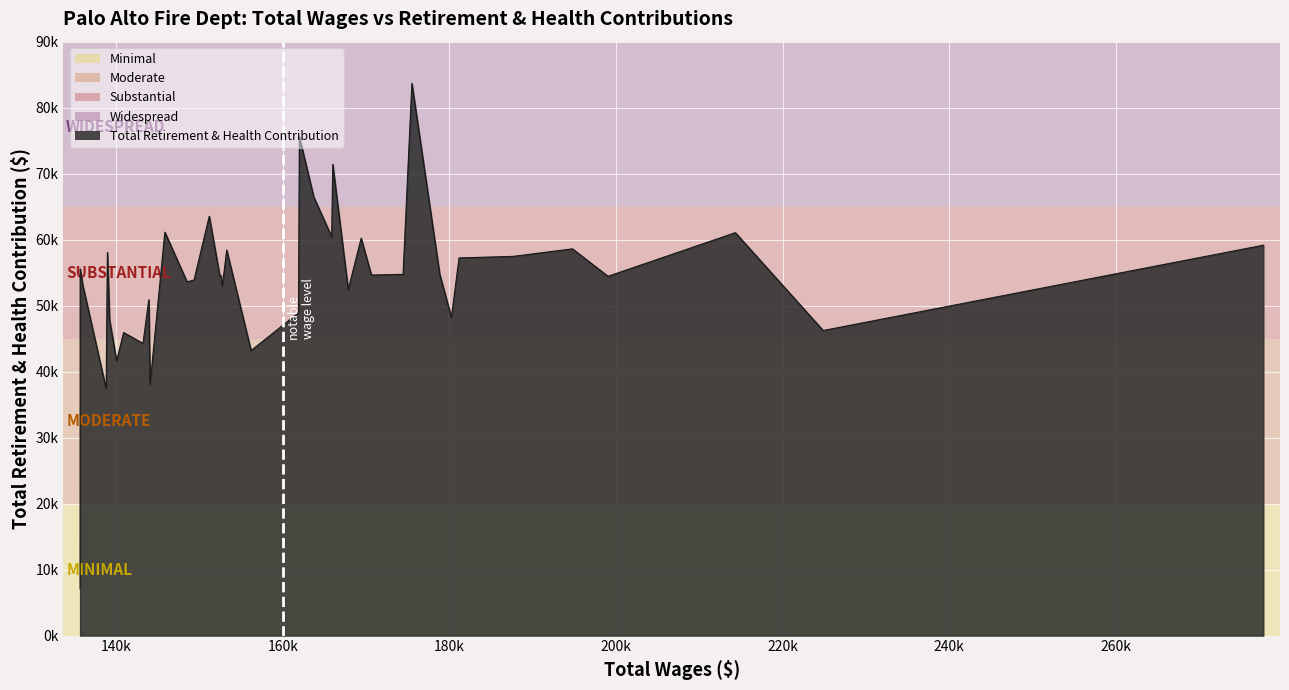

Rank the categories by value from highest to lowest.

9, 17, 14, 16, 24, 28, 2, 15, 12, 0, 4, 20, 35, 5, 6, 38, 8, 10, 25, 11, 22, 23, 3, 26, 27, 37, 21, 13, 30, 18, 7, 34, 1, 32, 31, 19, 33, 29, 36, 39